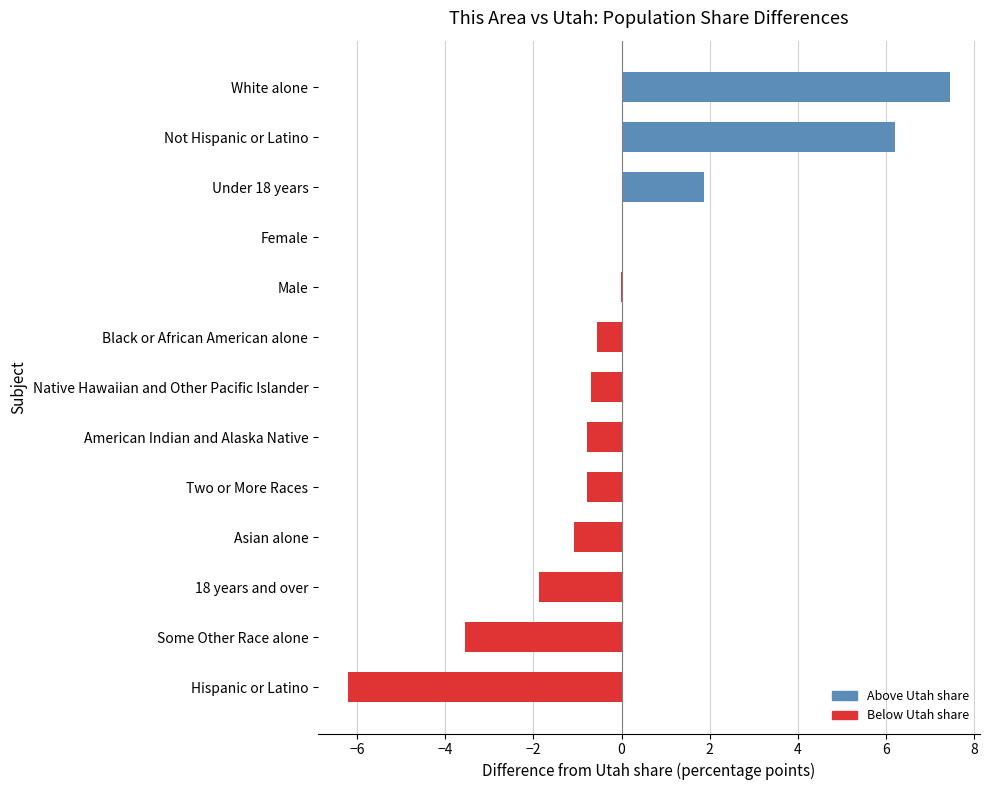

What is the sum of the values at Not Hispanic or Latino and American Indian and Alaska Native?

5.4